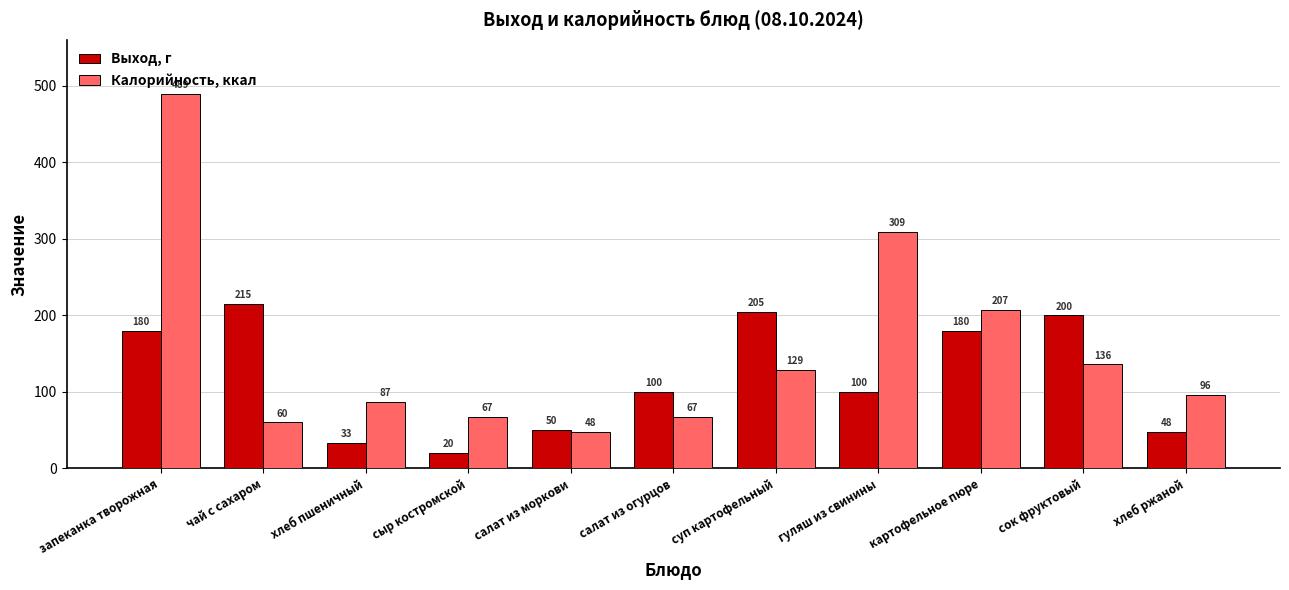

How many groups of bars are there?

11